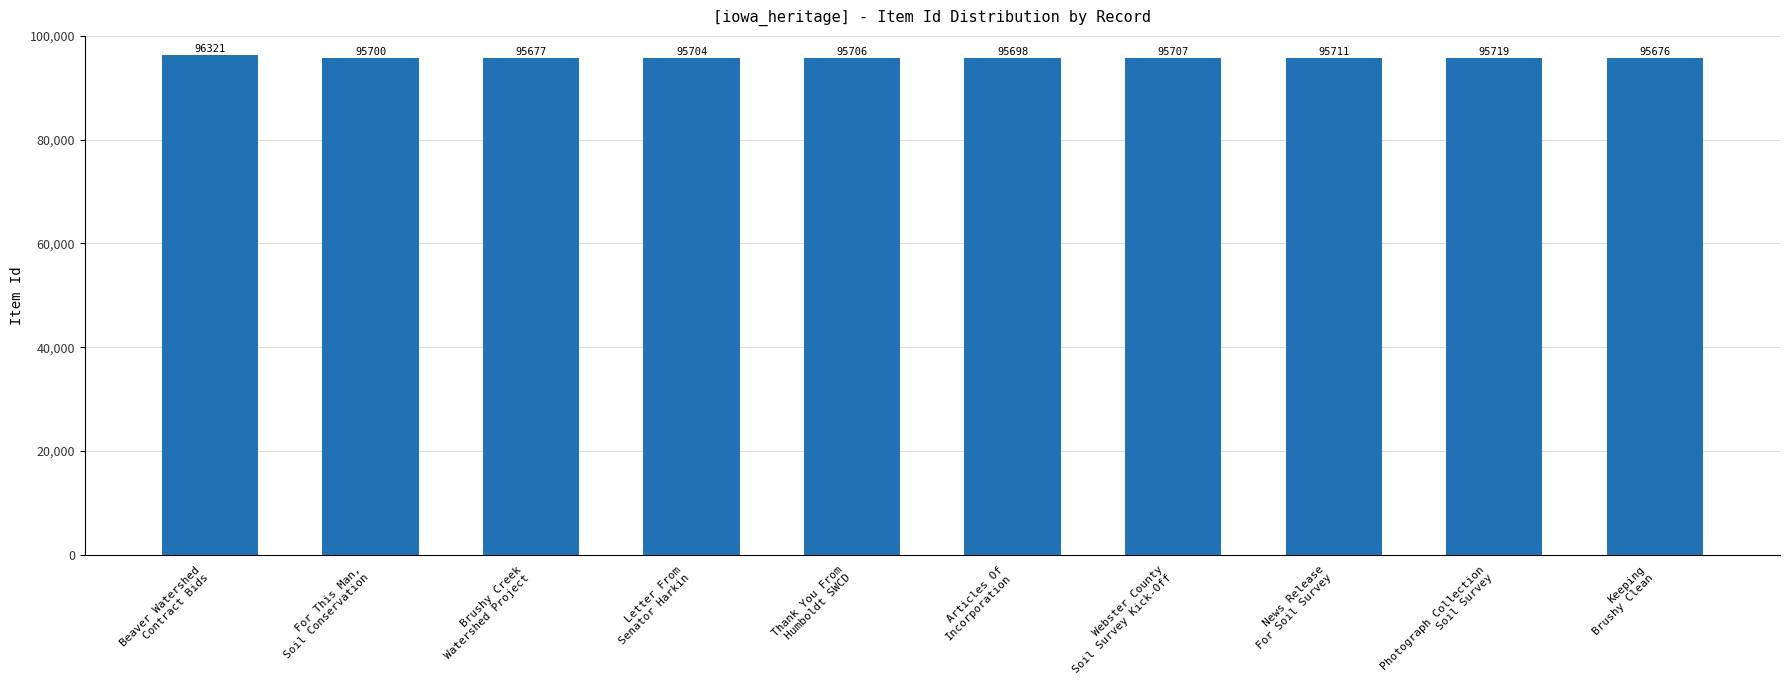

Reading left to right, extract all data points from this chart.

96321	95700	95677	95704	95706	95698	95707	95711	95719	95676